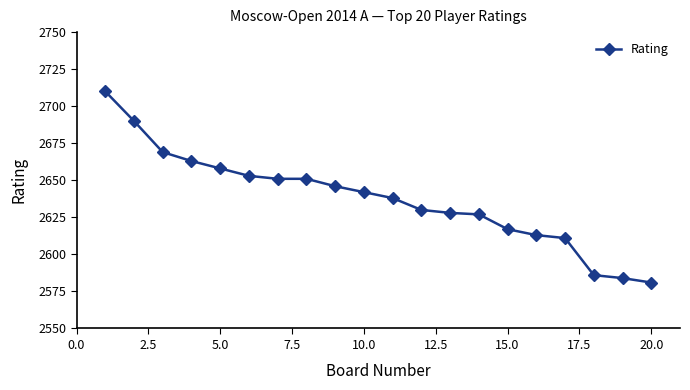

What is the average value?

2637